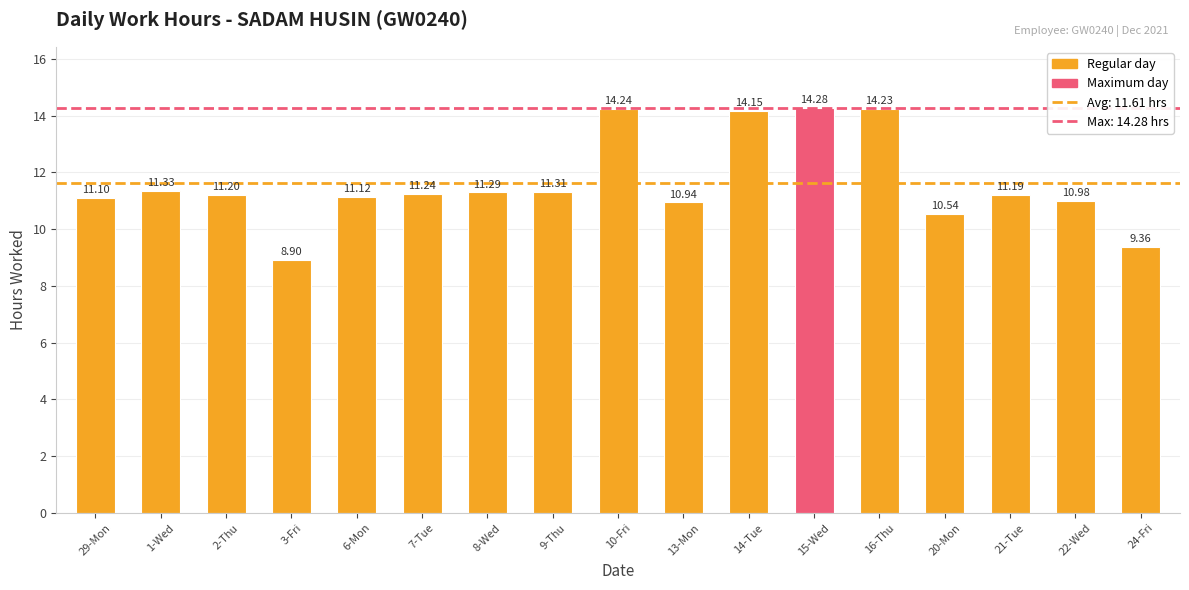

What is the label of the 1st bar from the right?

24-Fri